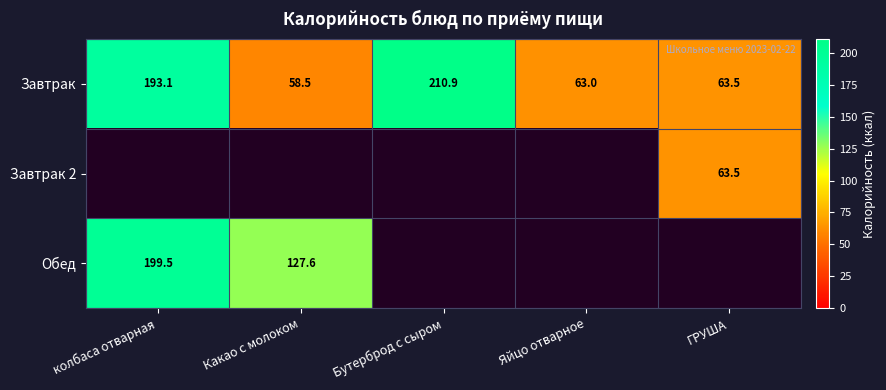

What is the minimum value shown in the chart?

58.5